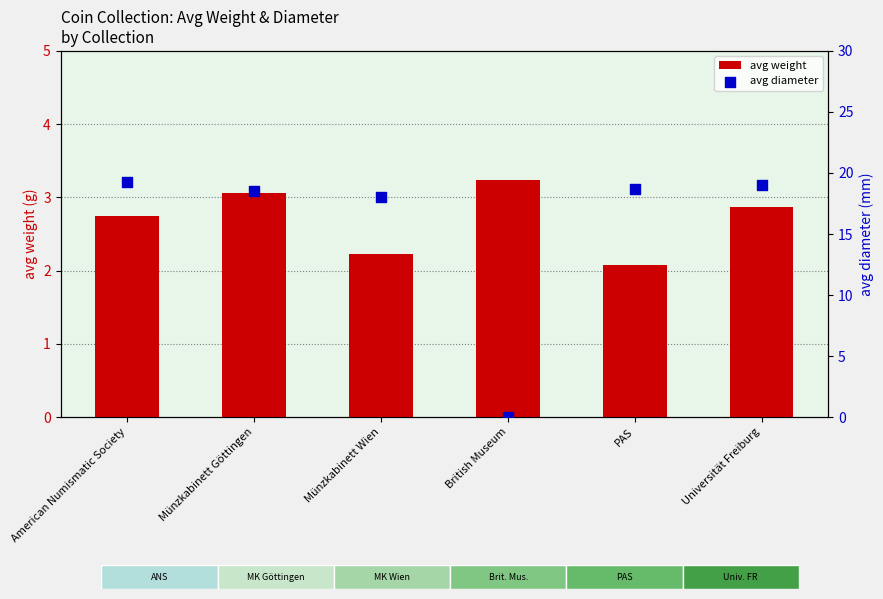

Which series has the largest total across all categories?

avg diameter